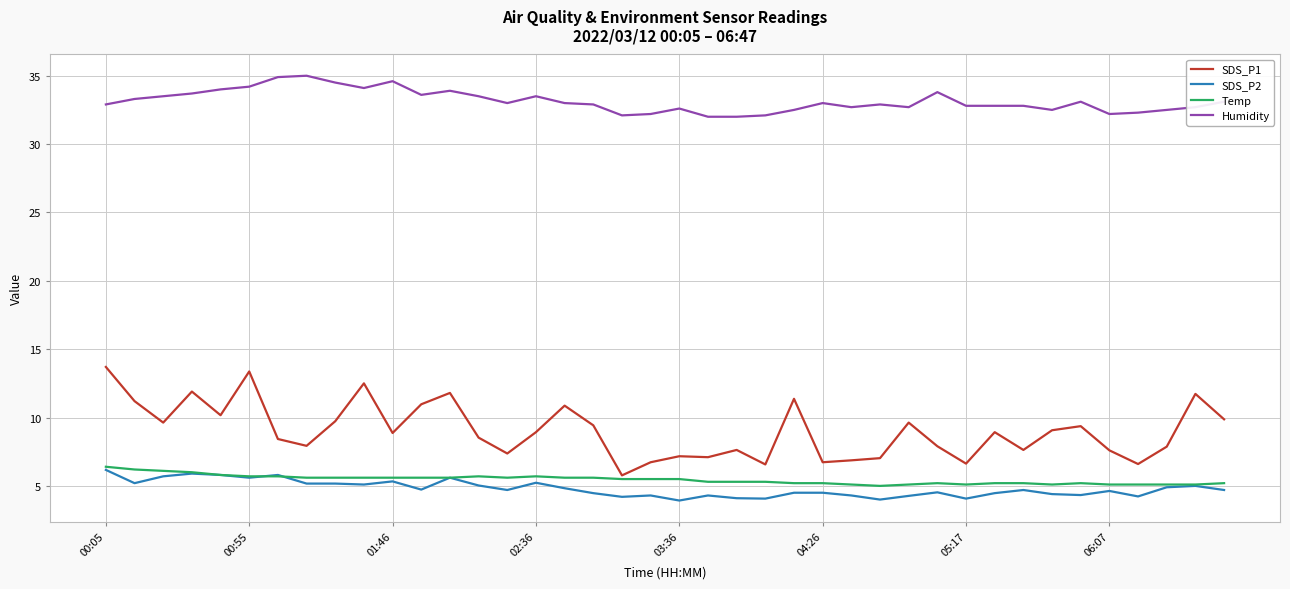

Which series has the largest range (max minus min)?

SDS_P1